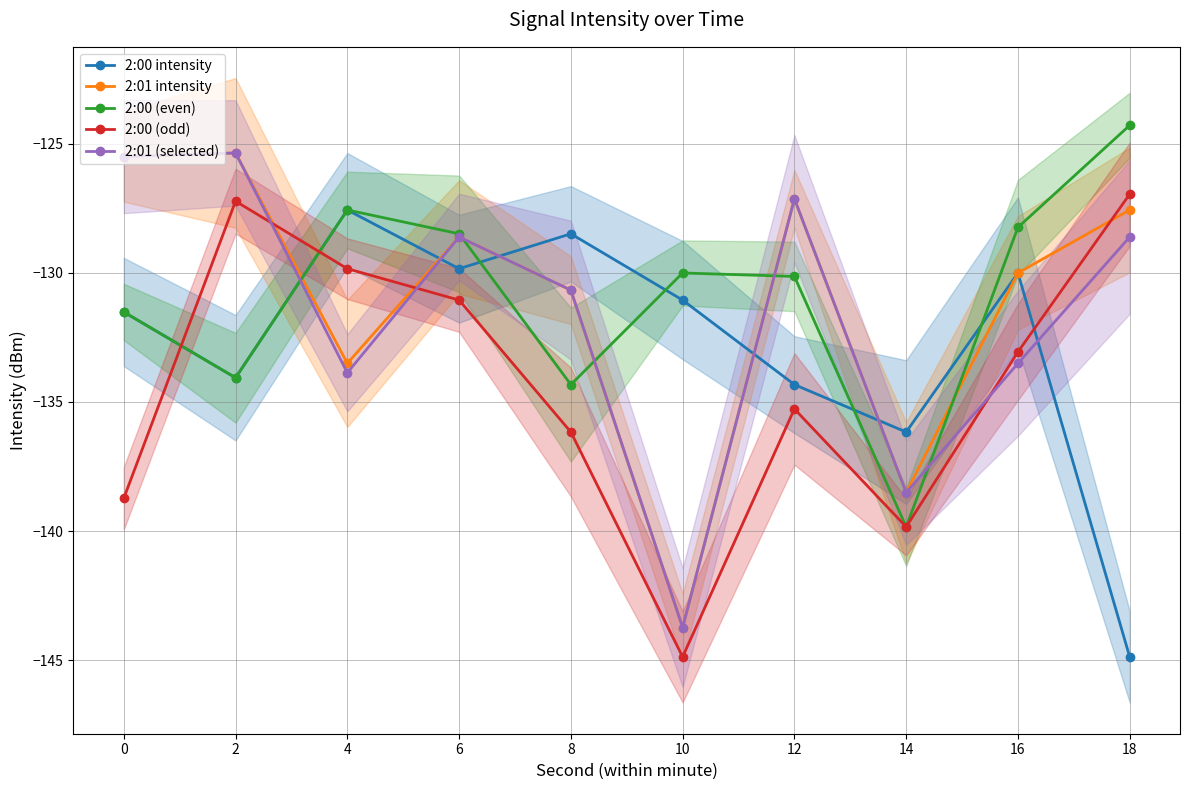

What are all the series names shown in the legend?

2:00 intensity, 2:01 intensity, 2:00 (even), 2:00 (odd), 2:01 (selected)